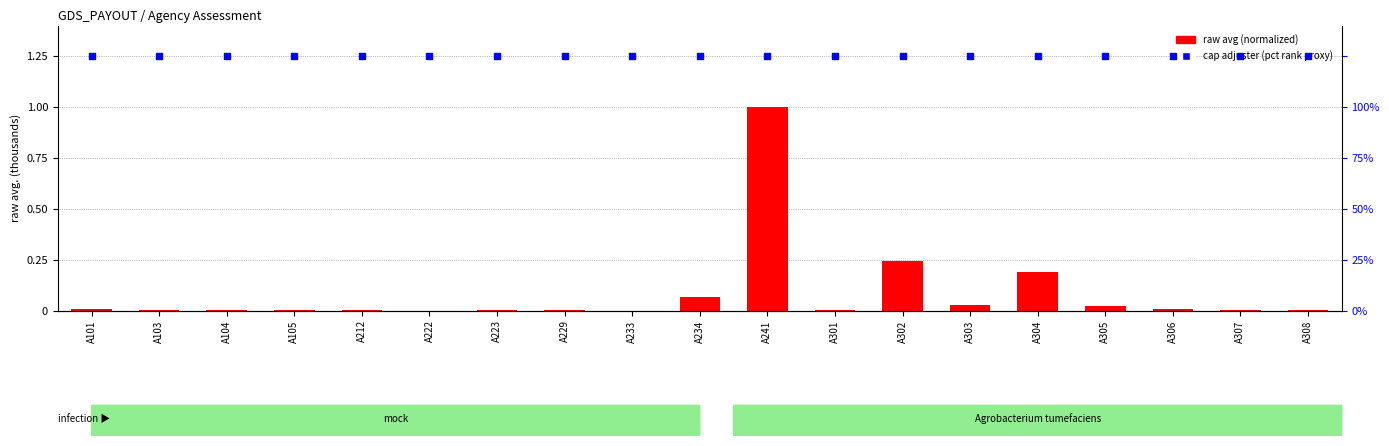

At which category is the sum across all series the highest?

A241